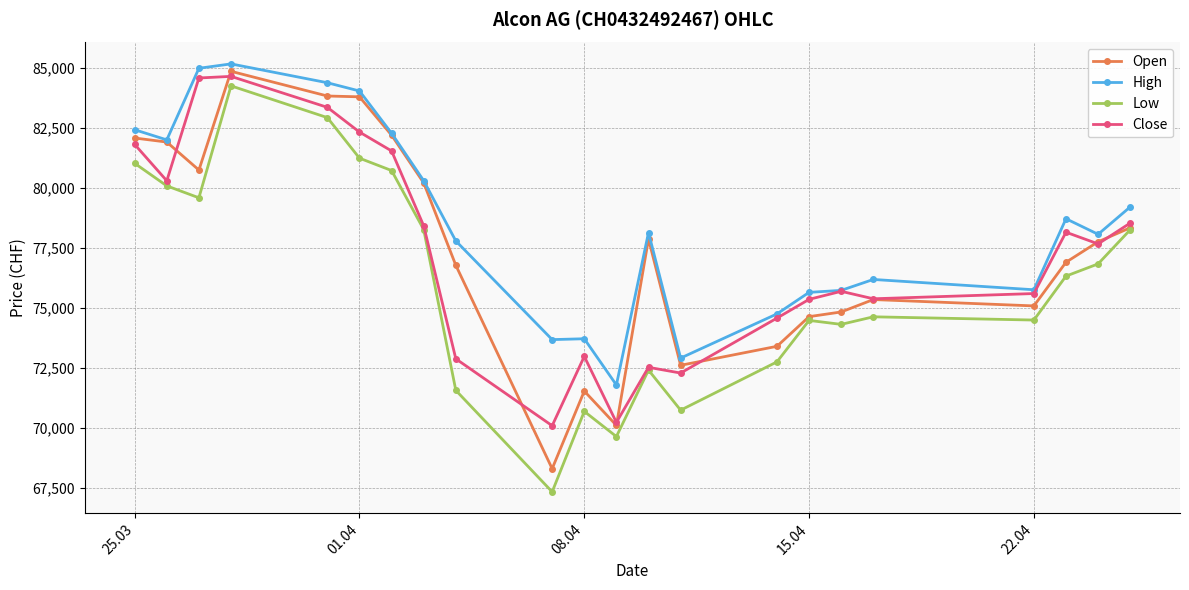

True or false: Close has more than 1 interior local peaks.

True